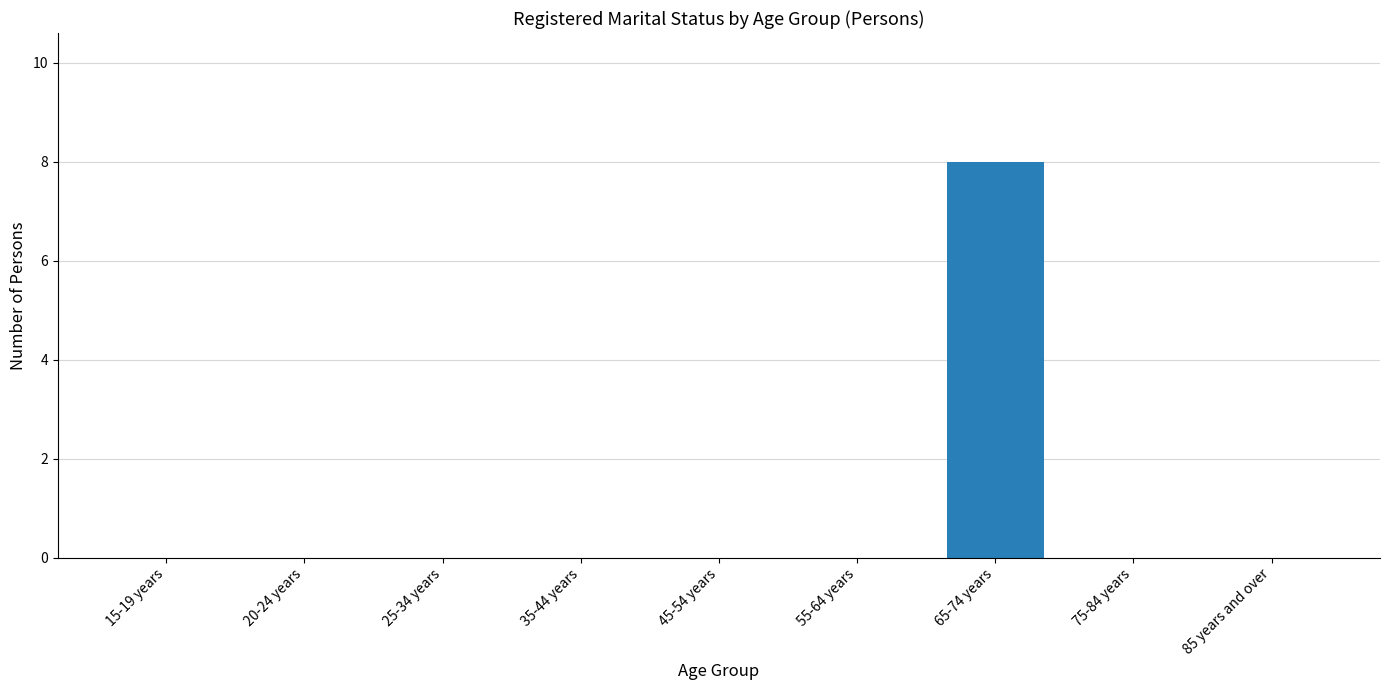

How many distinct data groups are displayed?

1